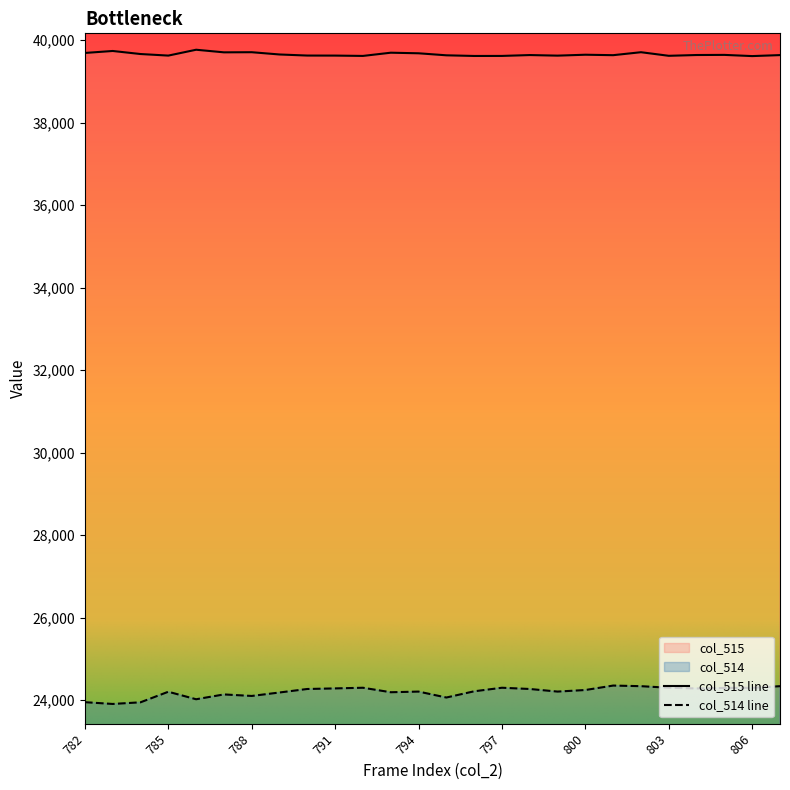

Rank the series by their maximum value, from highest to lowest.

col_515 line, col_514 line